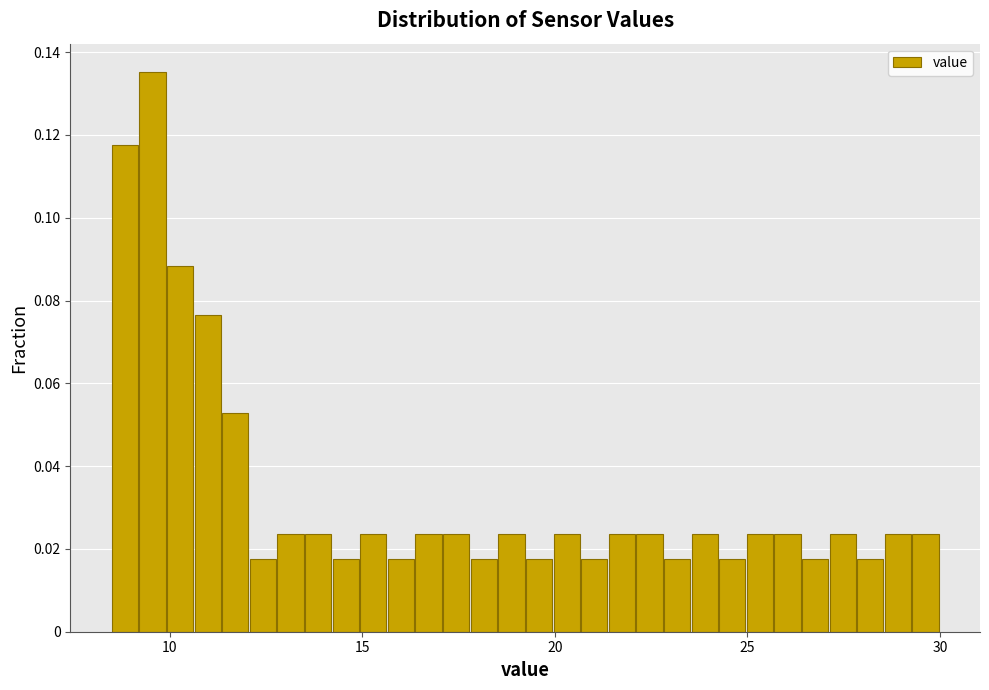

Read against the x-axis, roughly where is the centre of the tallest bar?

9.5